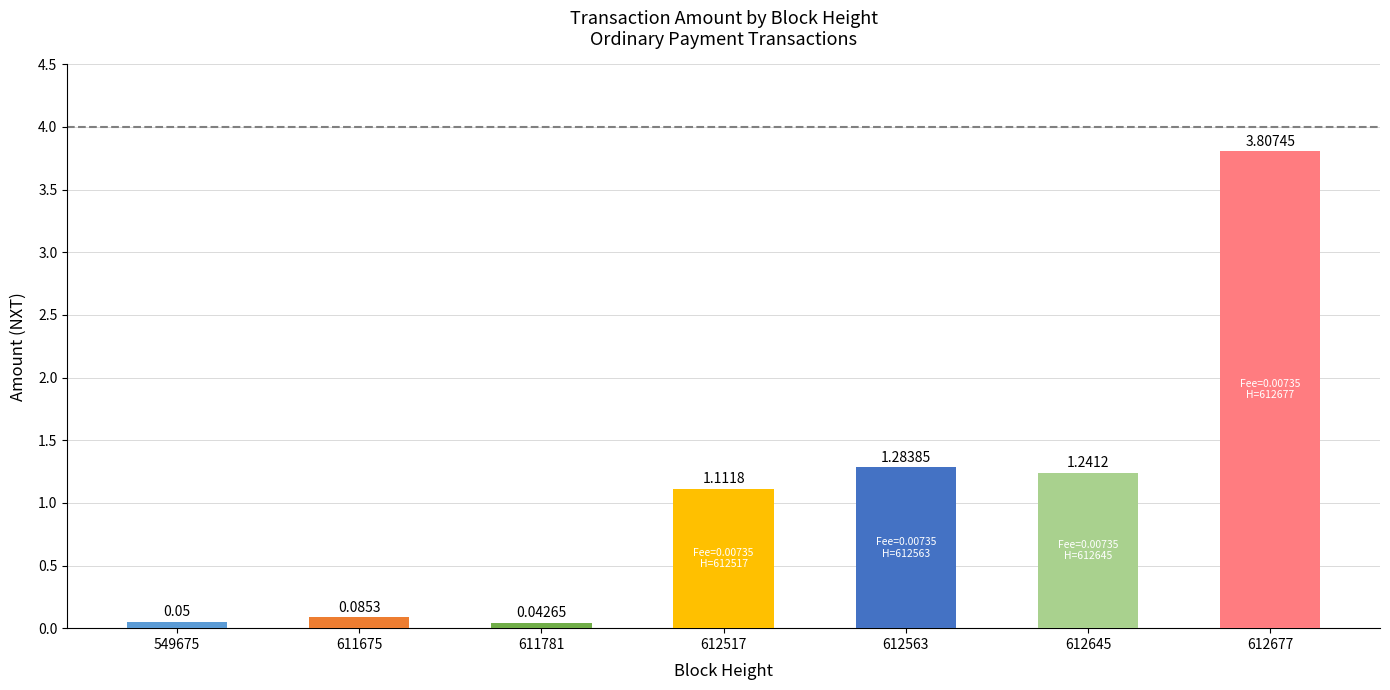

List the labels in order of value, largest first.

612677, 612563, 612645, 612517, 611675, 549675, 611781